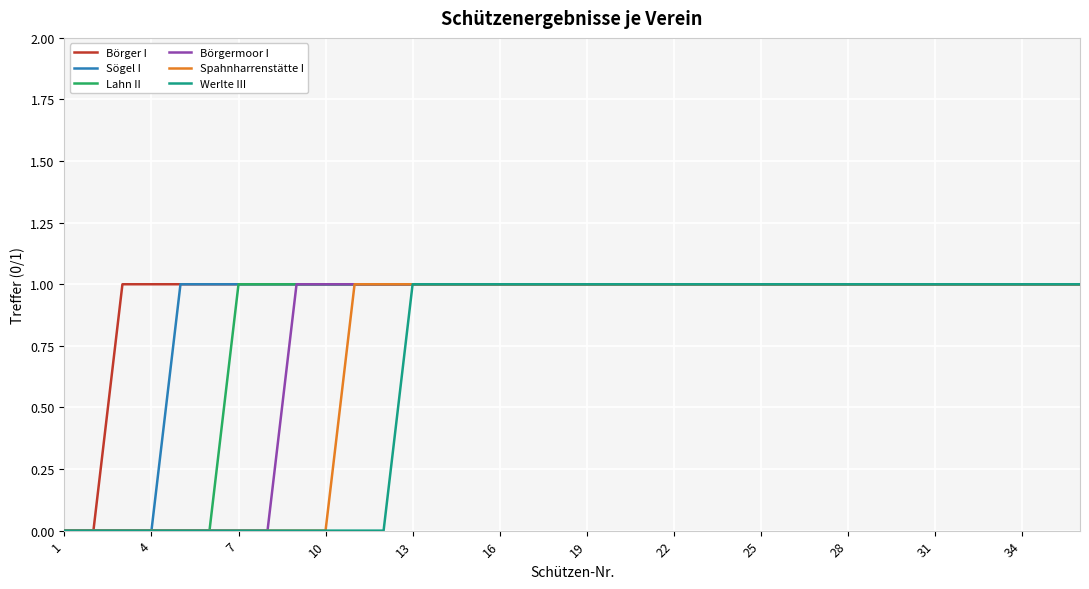

Which series has the largest total across all categories?

Börger I